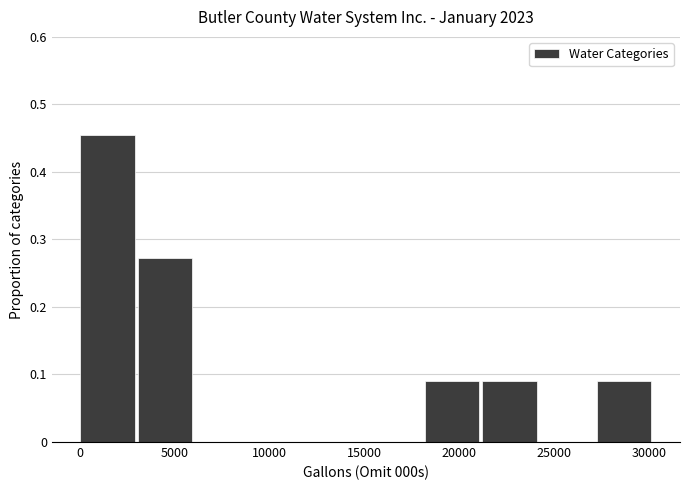

How tall is the bar that spans 3000 to 6000 on the x-axis? Neither the bar edges nor the heights are printed on the chart, so give them approximately, as read against the axes.

0.27